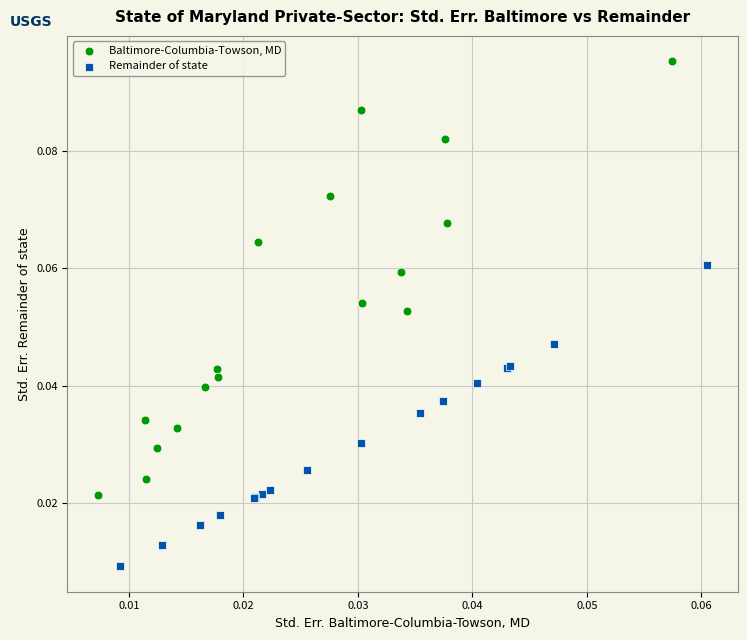

Which series has the largest Y range (max minus min)?

Baltimore-Columbia-Towson, MD